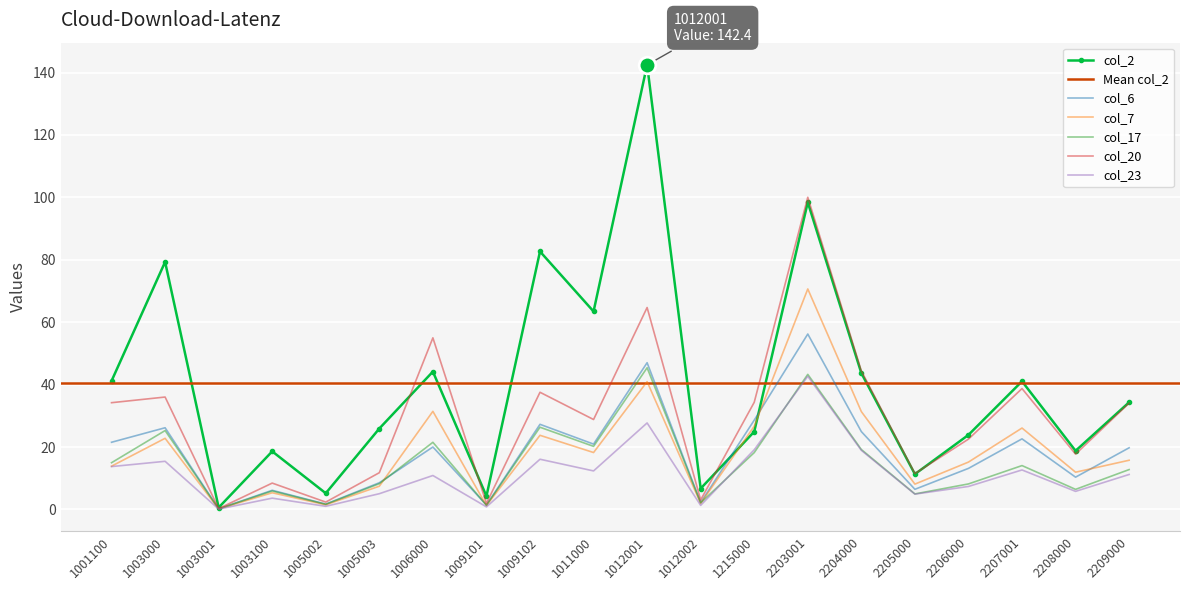

At how many categories does at least one series exceed 25?

12